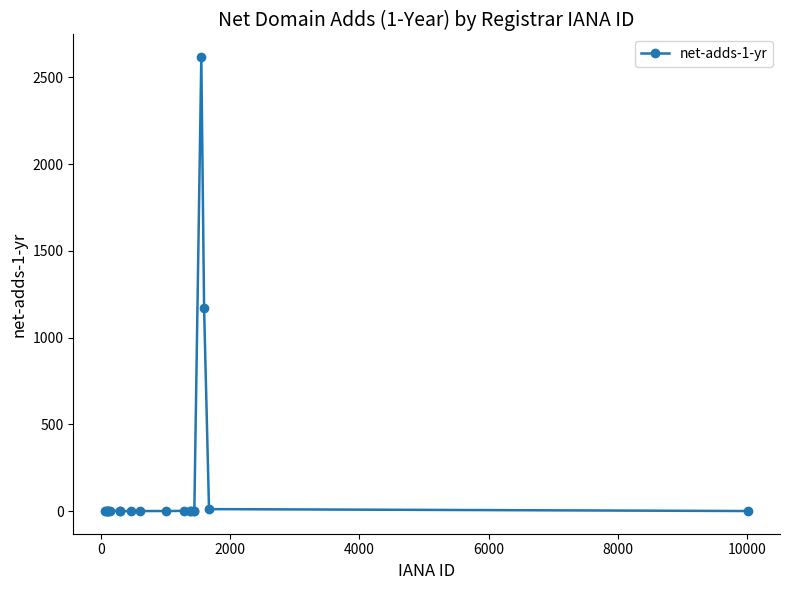

What is the greatest value displayed?

2617